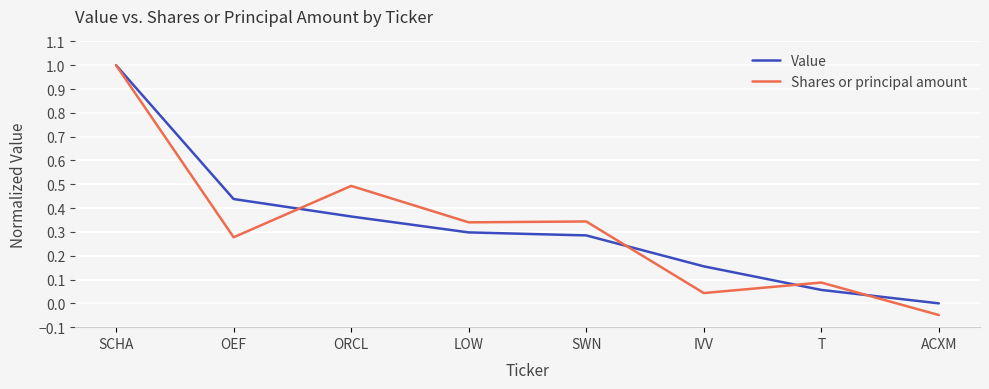

How many distinct data groups are displayed?

2